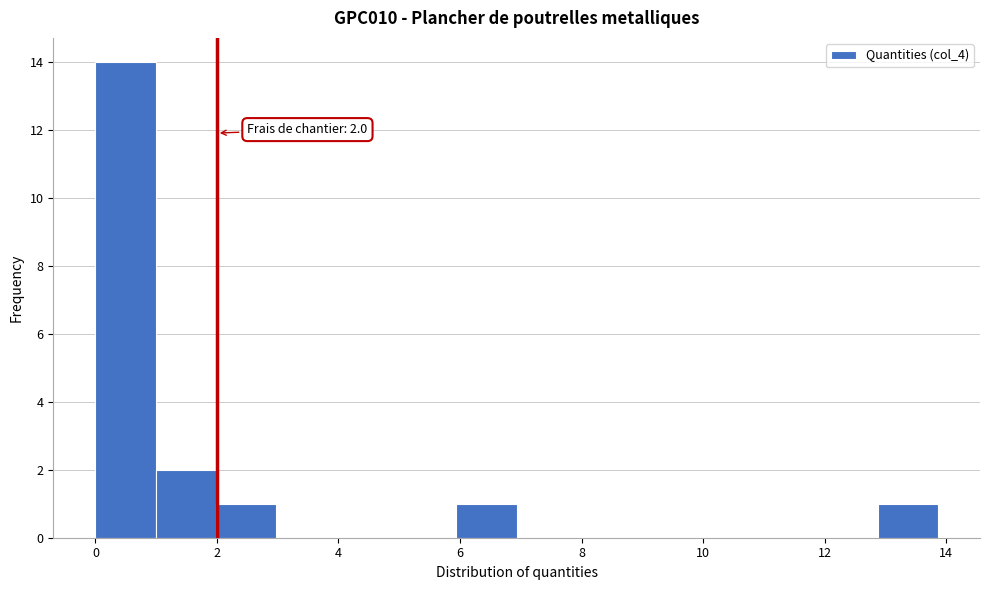

Over which range of the x-axis is the bar tallest?

0.0 to 1.0